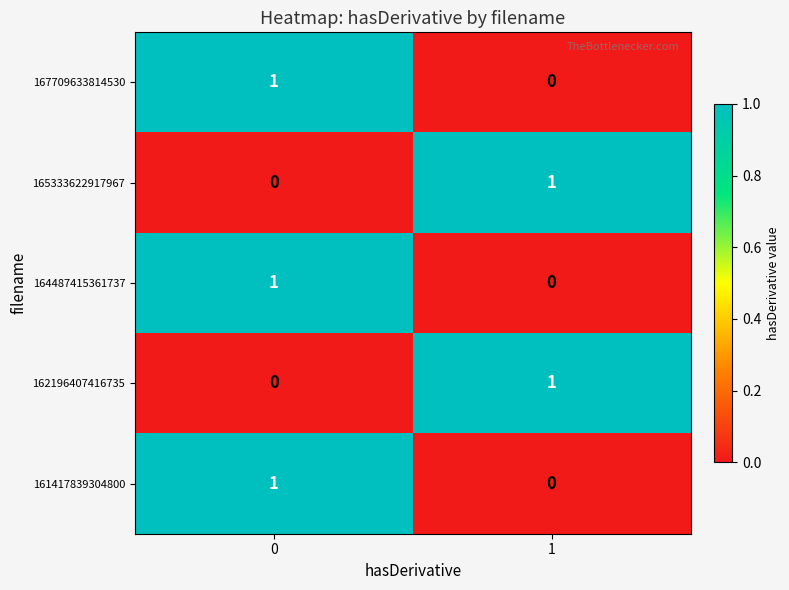

Reading left to right, transcribe all the data shown in this chart.

167709633814530: 0=1	1=0
165333622917967: 0=0	1=1
164487415361737: 0=1	1=0
162196407416735: 0=0	1=1
161417839304800: 0=1	1=0